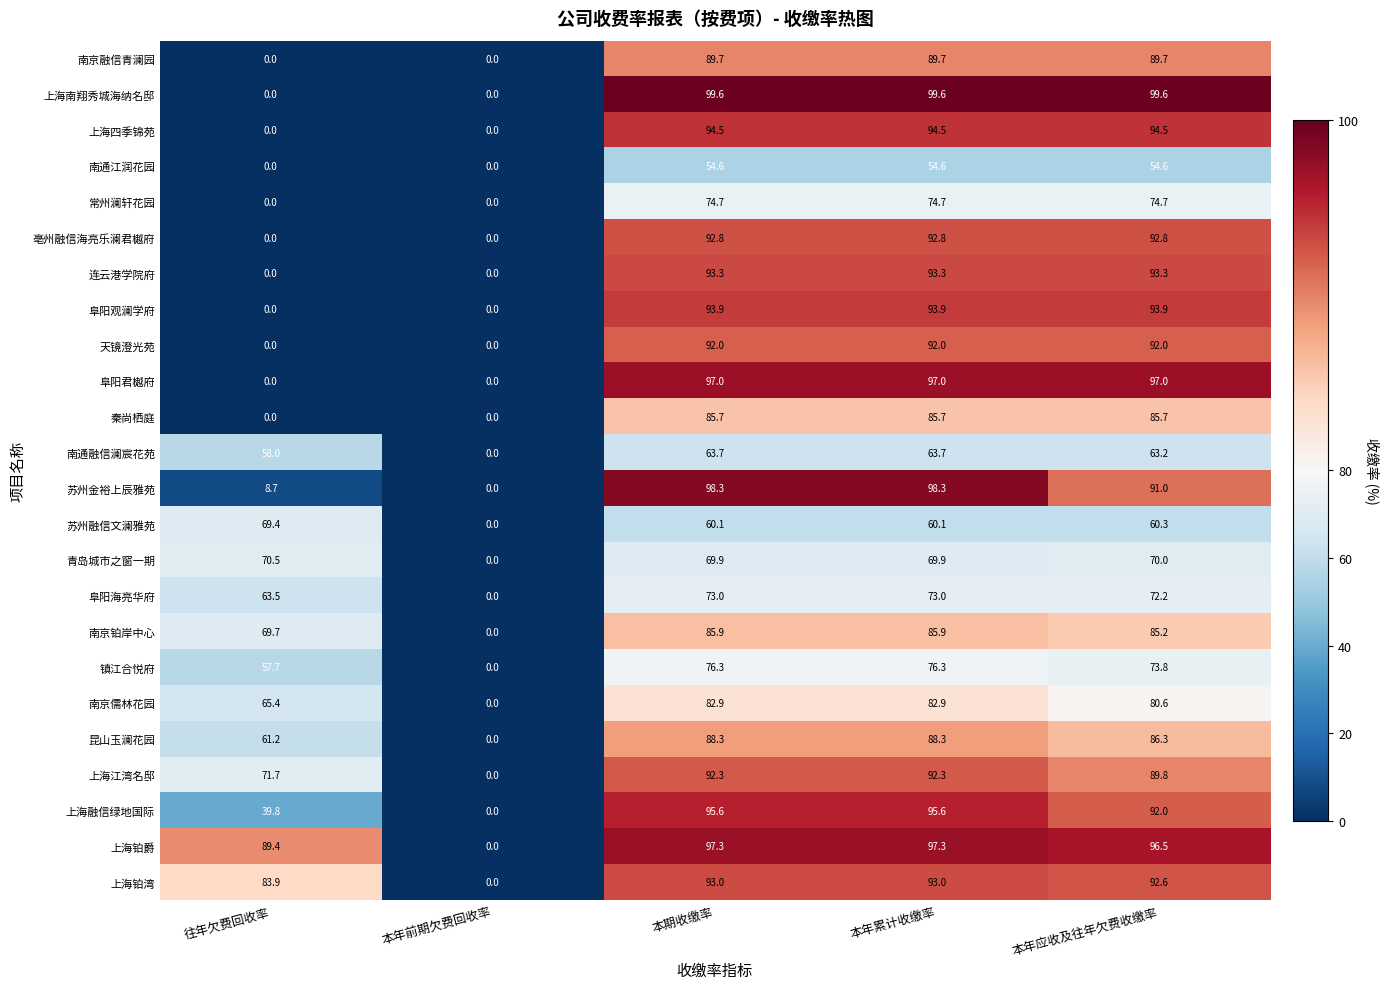

Which series has the largest range (max minus min)?

上海南翔秀城海纳名邸